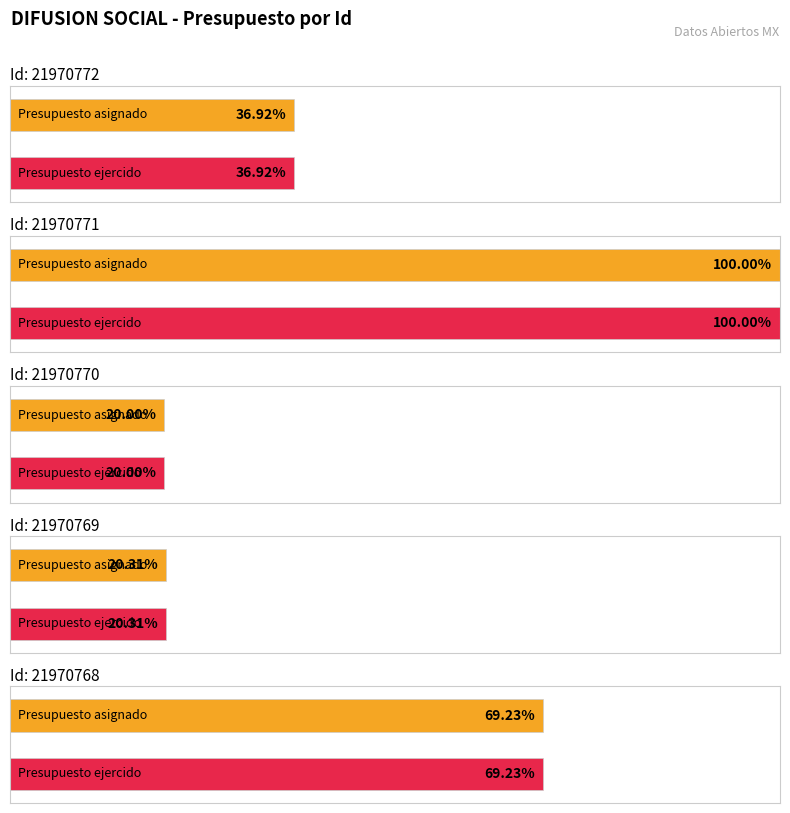

Is it true that Presupuesto asignado equals 121323.8 at 21970766?

False